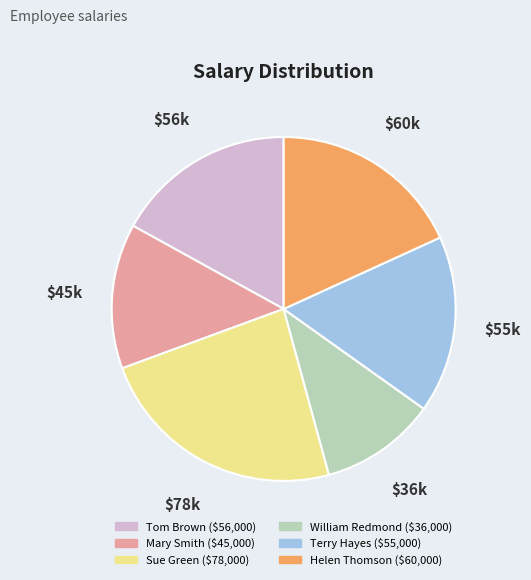

Does Tom Brown represent more than half of the total?

No